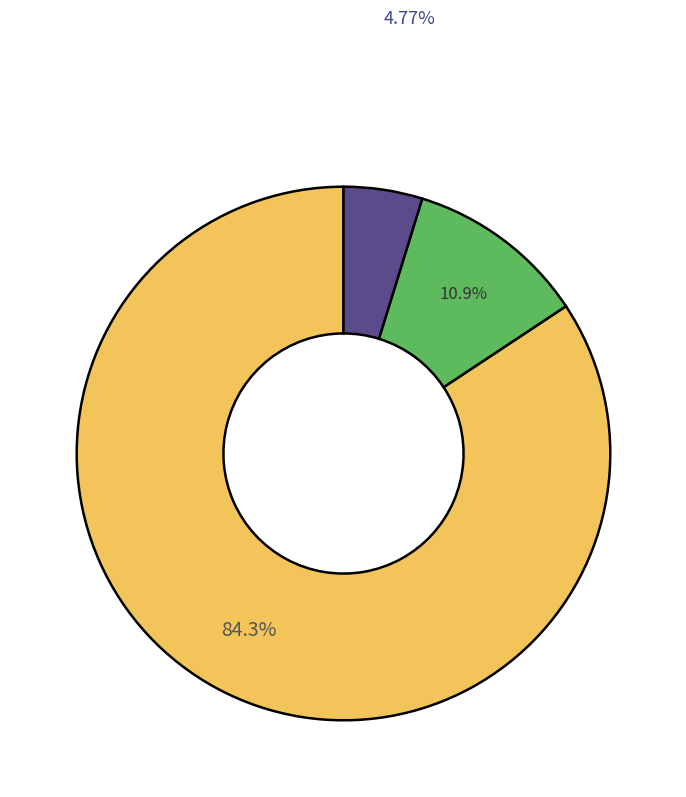

Is there a majority slice in this chart?

Yes